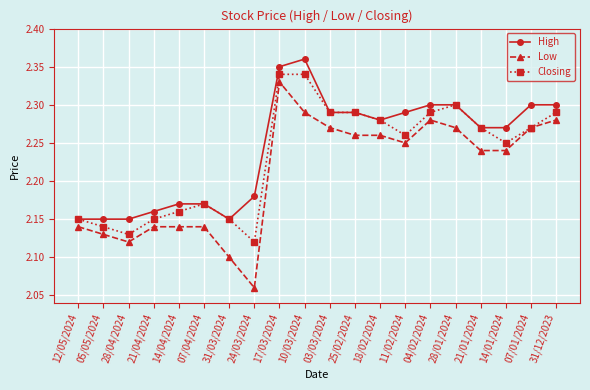

True or false: High has a value of 0.7 at 31/12/2023.

False